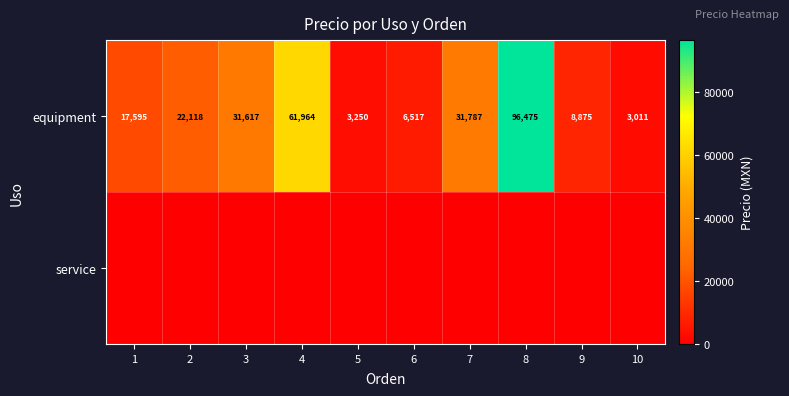

List the labels in order of equipment value, smallest first.

10, 5, 6, 9, 1, 2, 3, 7, 4, 8